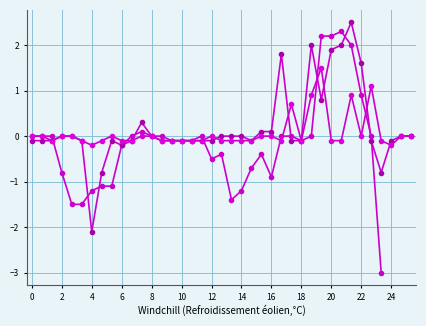

At which label is 2.365 closest to 0?

00:00